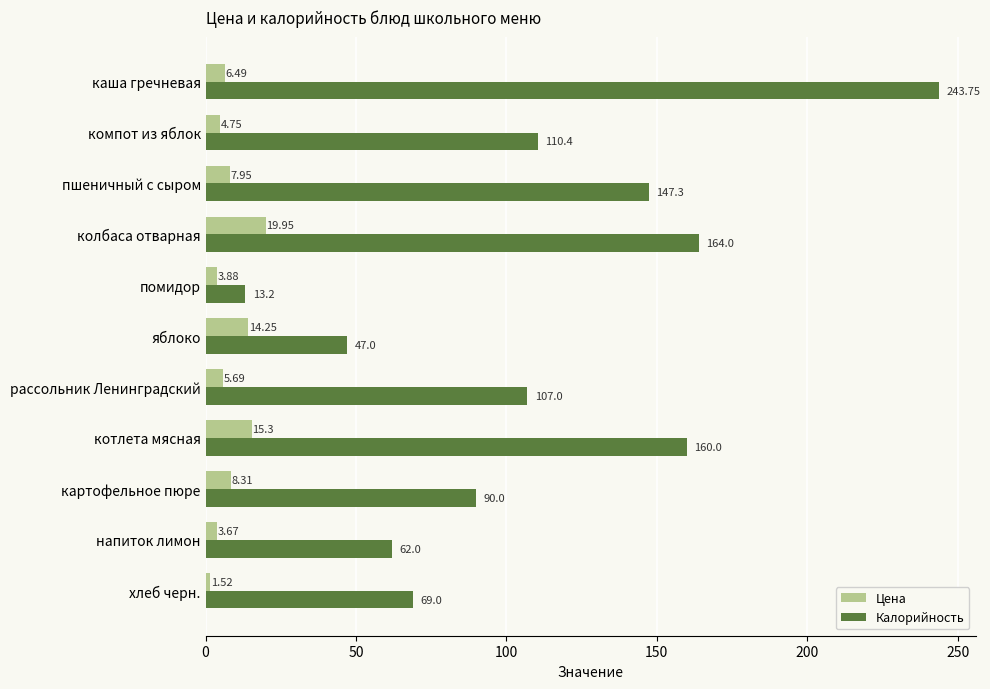

Rank the series by their average value, from highest to lowest.

Калорийность, Цена